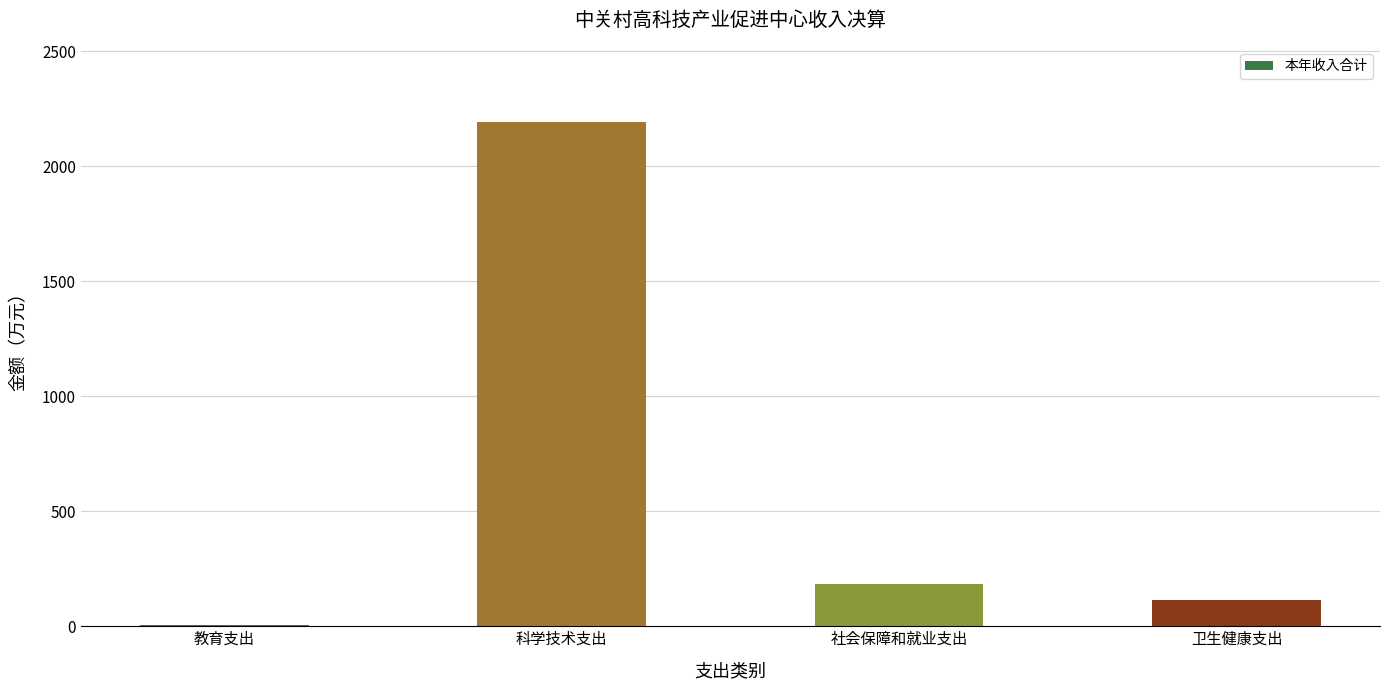

What is the sum of the values at 卫生健康支出 and 科学技术支出?

2303.8